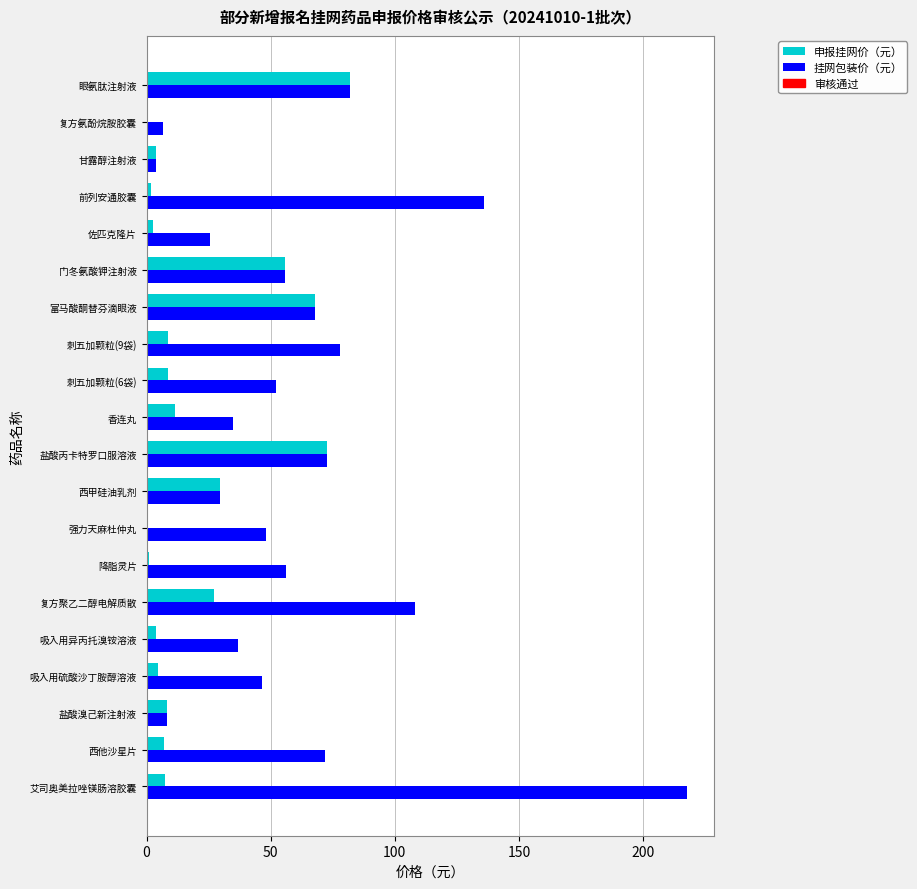

Between 西他沙星片 and 降脂灵片, which series saw the biggest shift?

挂网包装价（元）